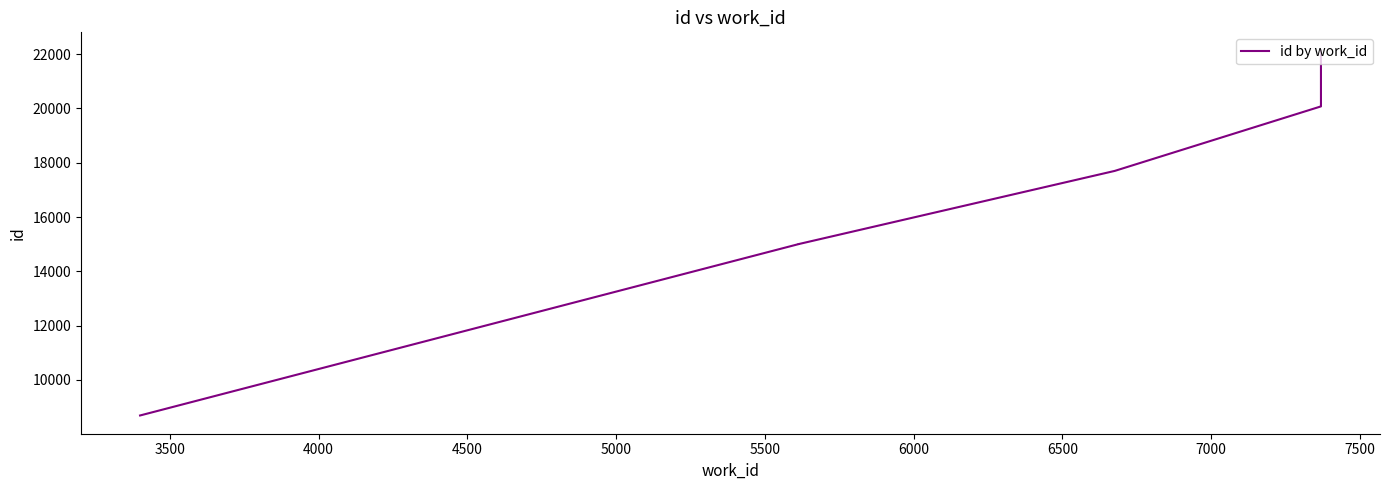

Approximately how many times larger is the value at 5000 compared to 6000?

0.9